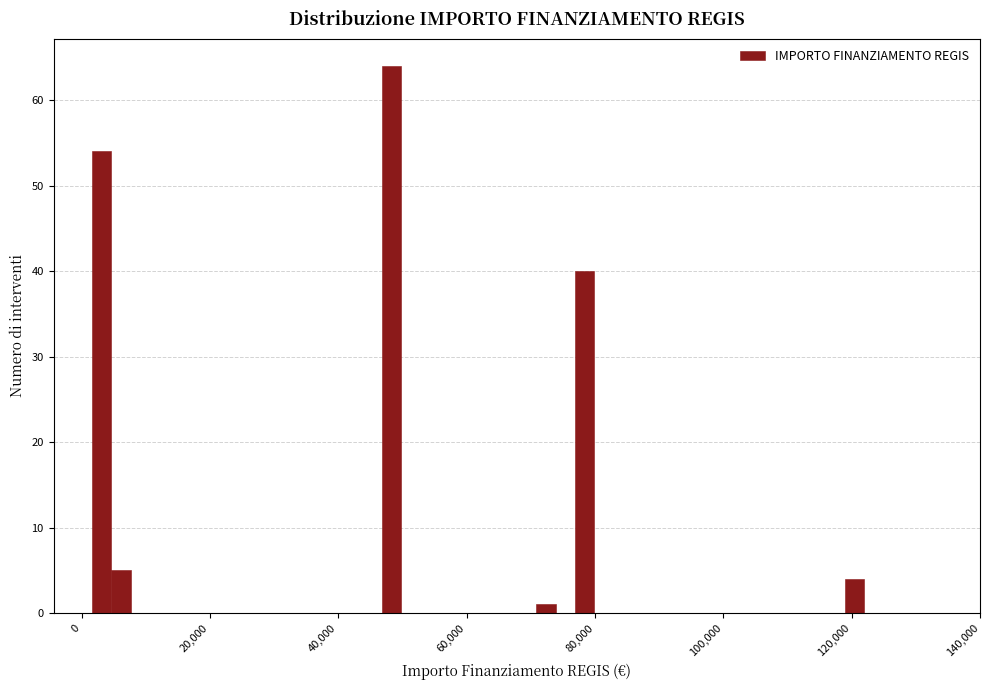

Around what value on the x-axis is the tallest bar? Give the approximate position of its centre, as read against the axis.

48000